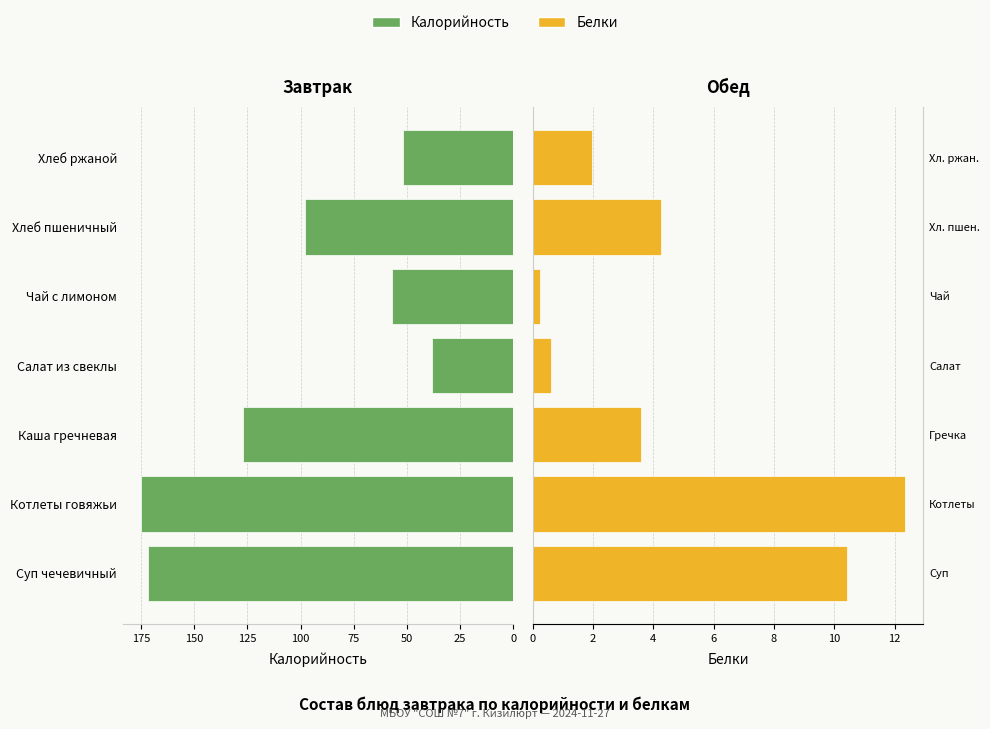

What is the difference between the maximum and minimum values in the Калорийность series?

137.0